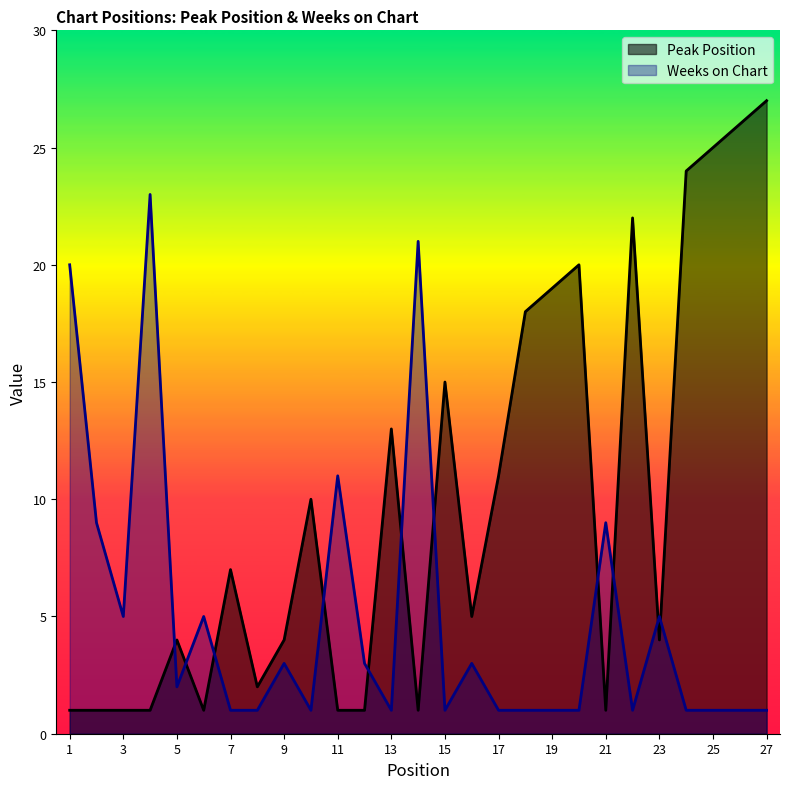

True or false: Peak Position has a value of 10 at 10.

True